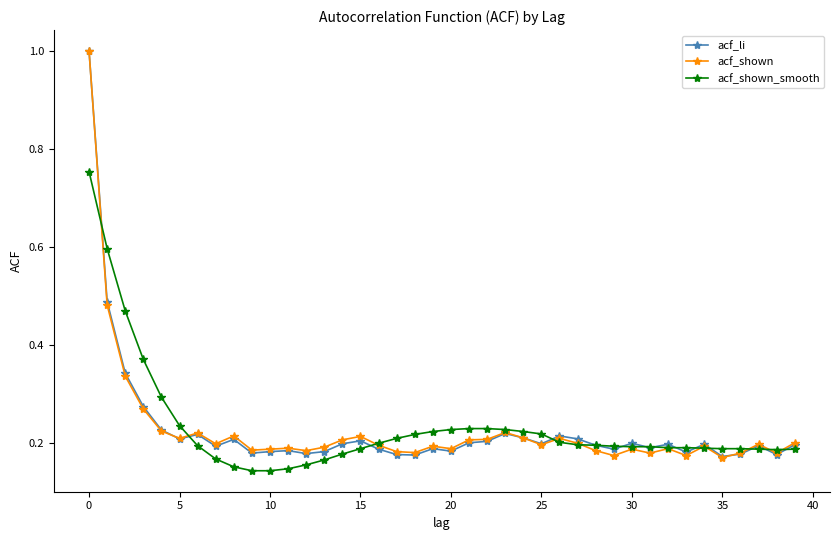

What is the greatest value displayed?

1.0